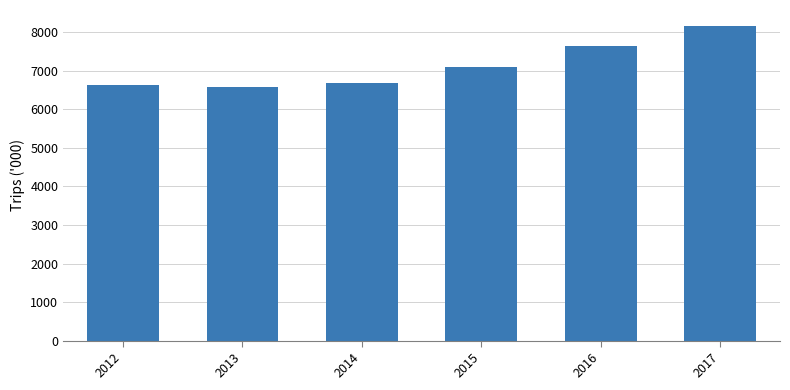

What is the ratio of the value at 2016 to the value at 2017?

0.9